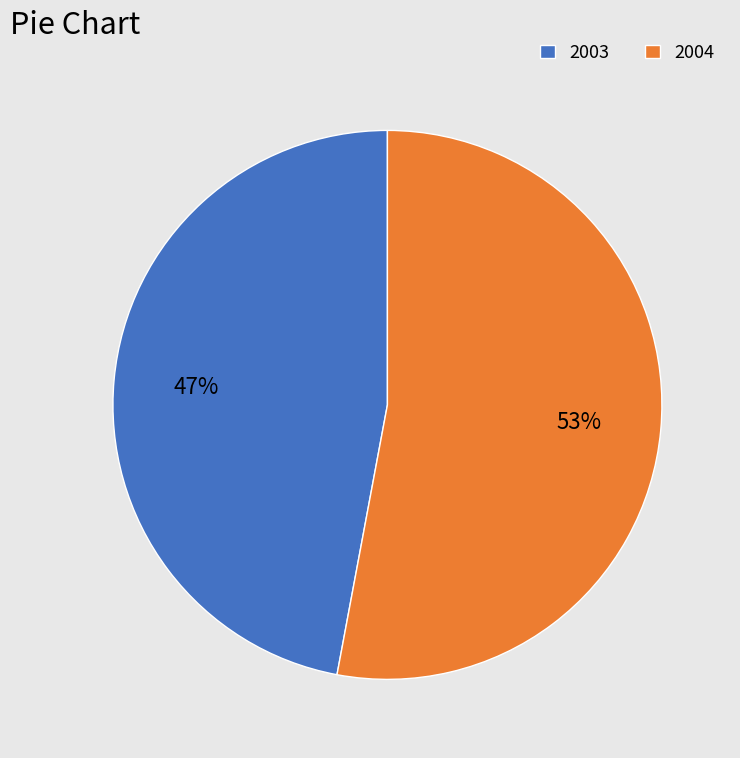

How many segments does this pie chart have?

2